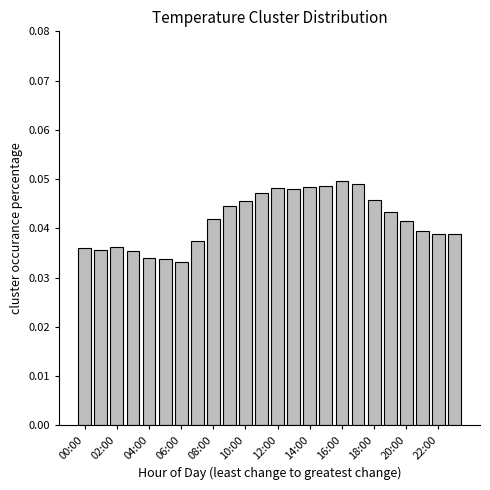

What is the sum of all values?

1.0